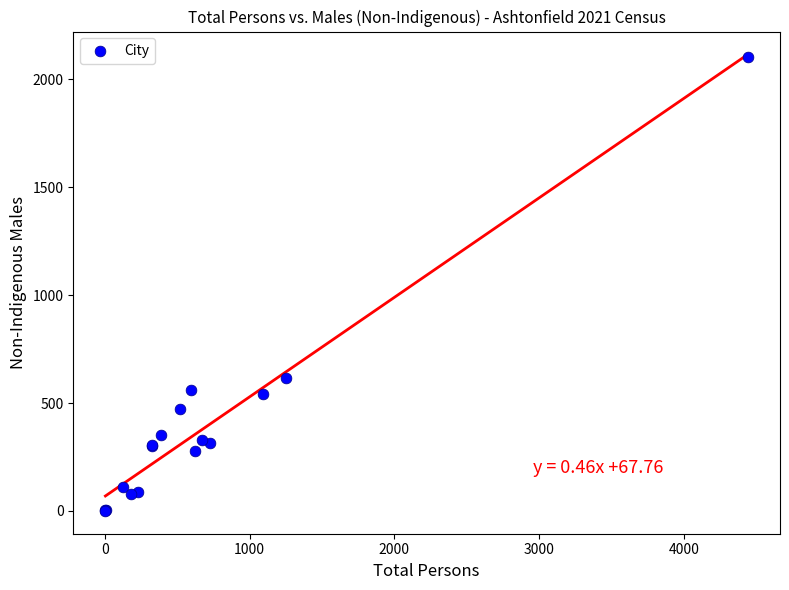

What Y value in the scatter plot is closest to 1051?

615